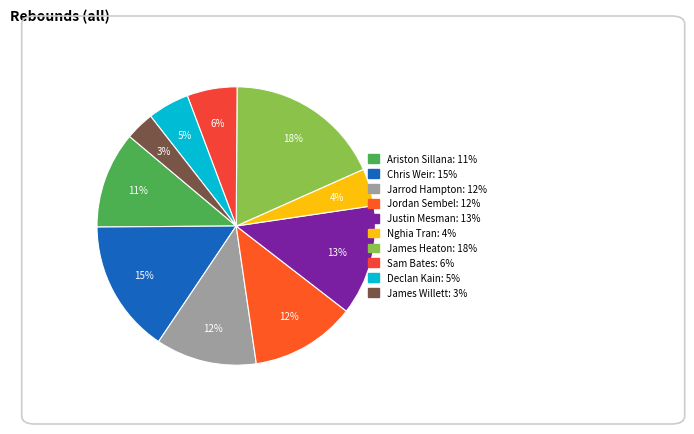

How many slices are in this pie chart?

10